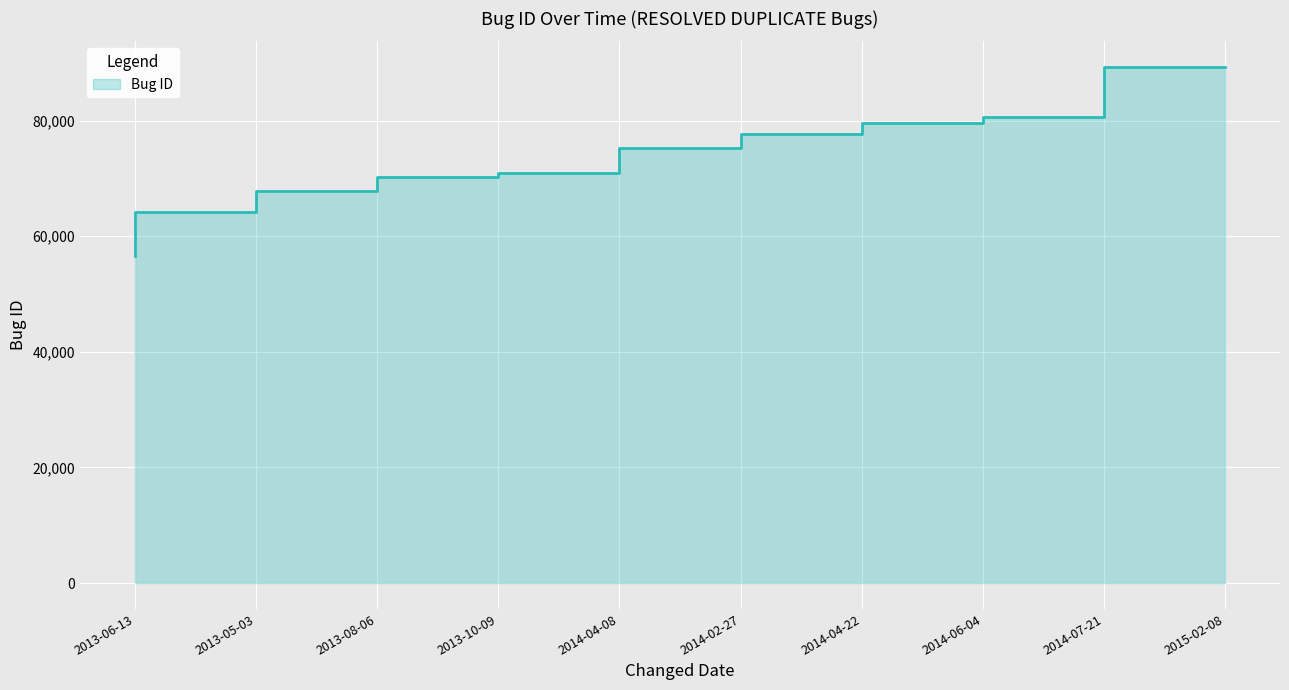

What is the greatest value displayed?

89233